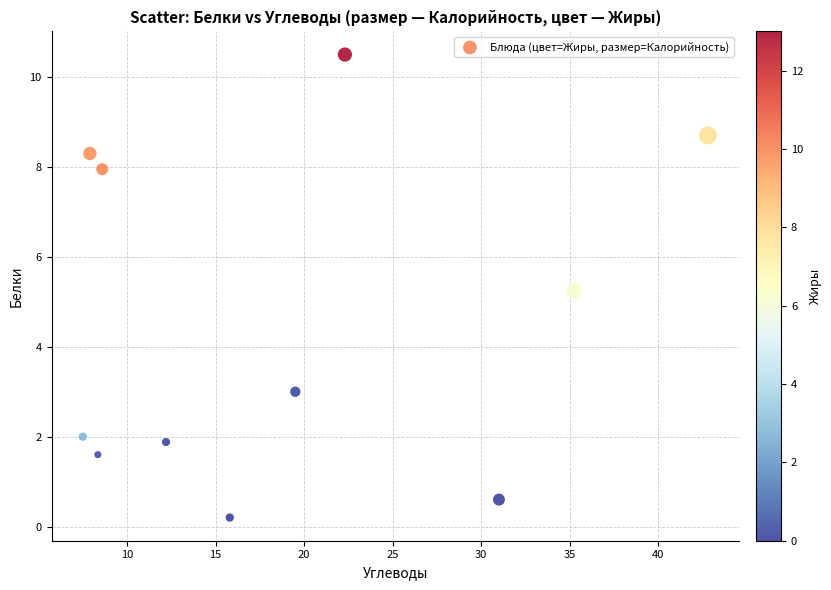

What is the average Y value?

4.5